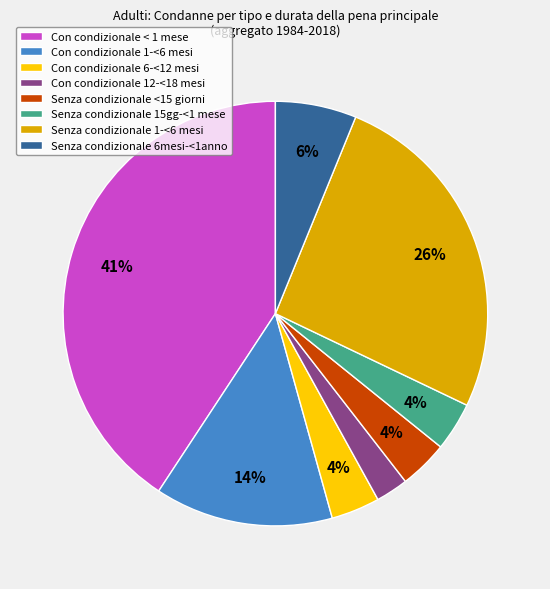

Count the number of slices in the pie.

8